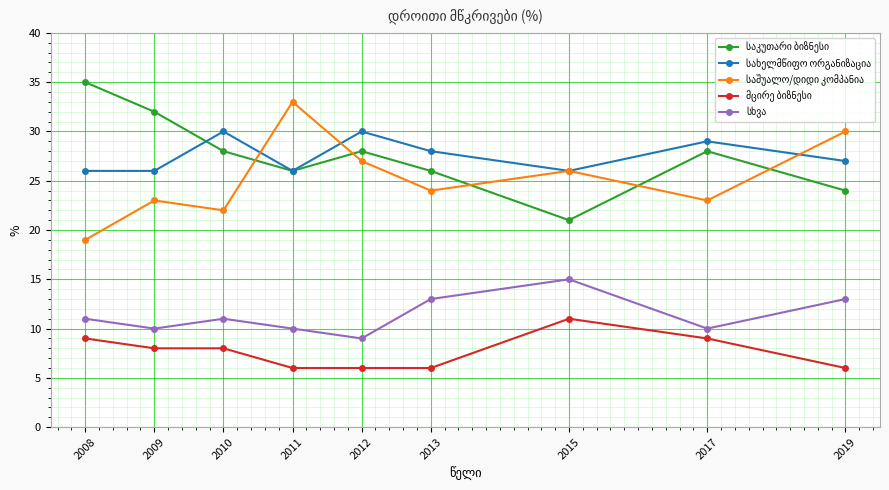

At which category does the chart reach its peak across all series?

2008